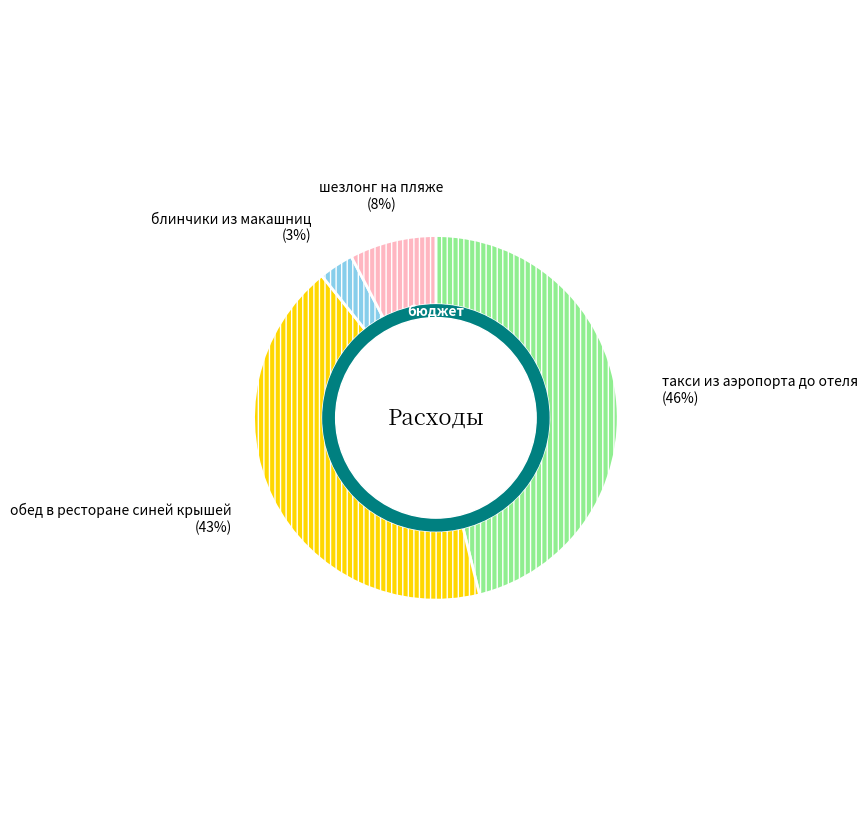

Is there any slice that represents more than half of the pie?

No